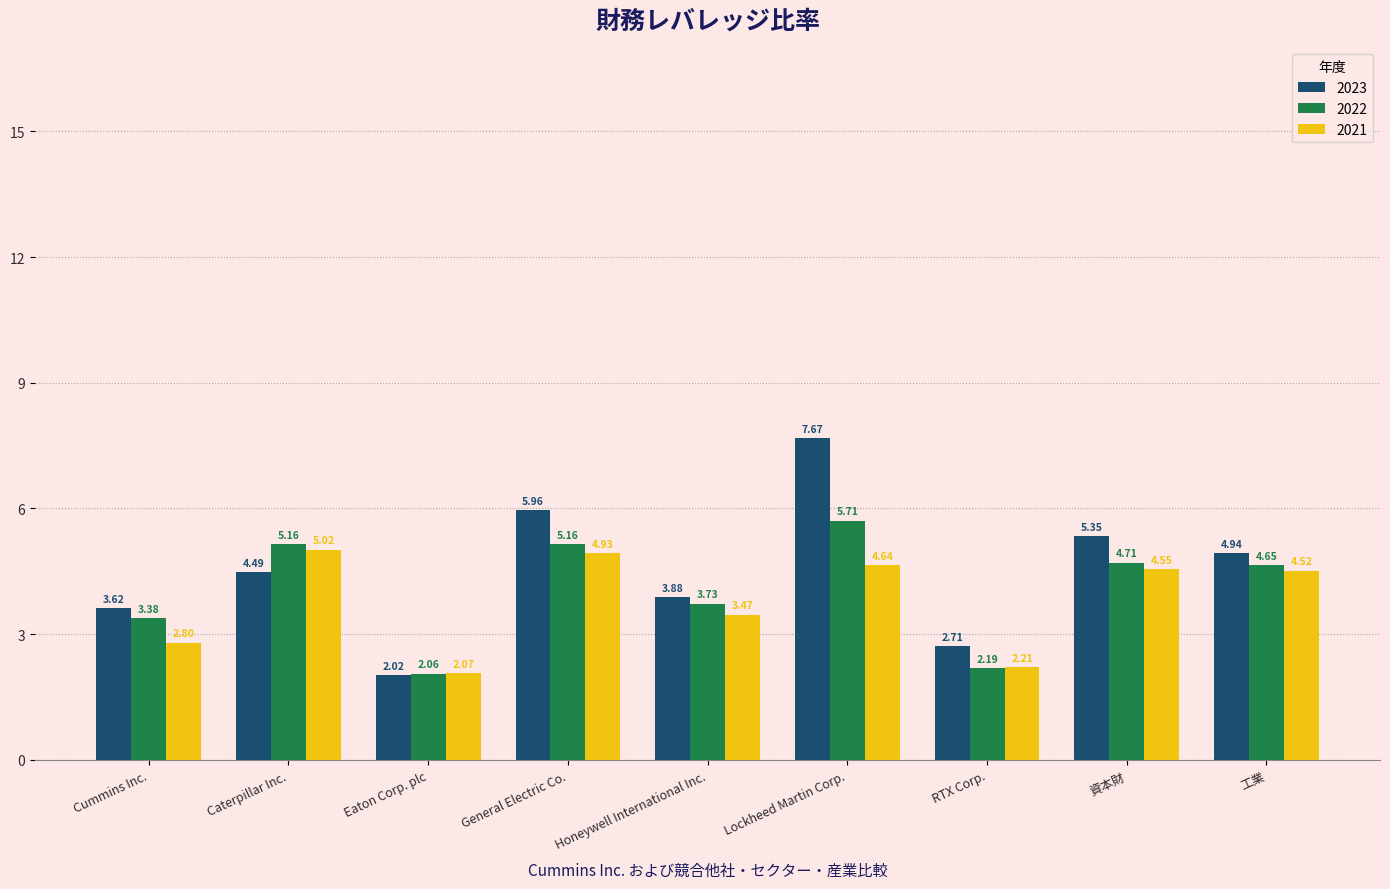

At which label does 2021 reach its peak?

Caterpillar Inc.